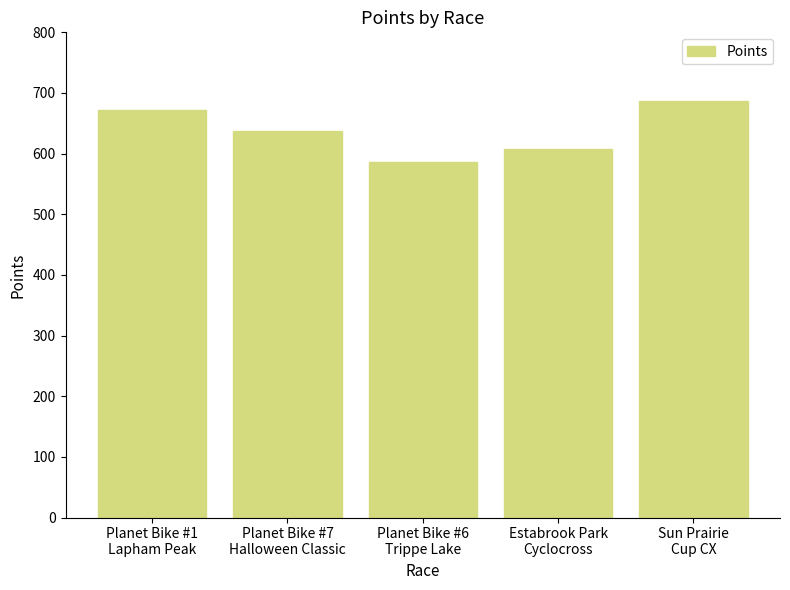

What is the change in value from Estabrook Park
Cyclocross to Sun Prairie
Cup CX?

+77.8